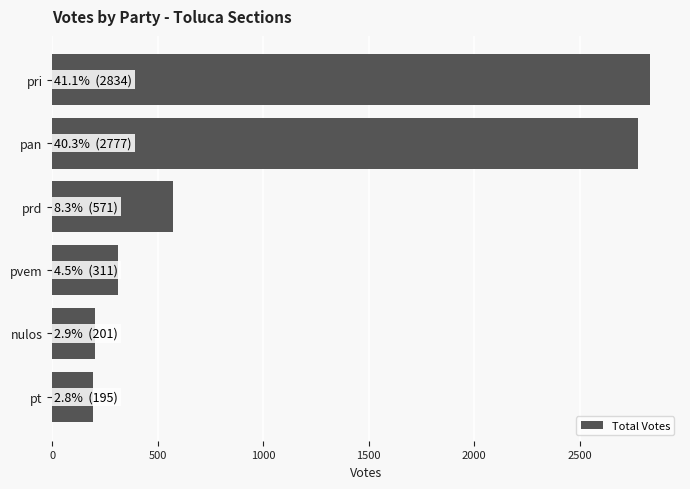

What is the difference between the maximum and minimum values?

2639